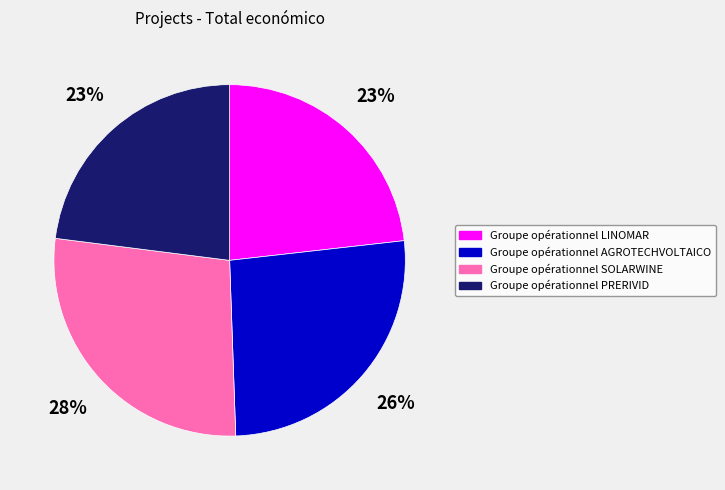

To the nearest percent, what portion does Groupe opérationnel PRERIVID represent?

23%